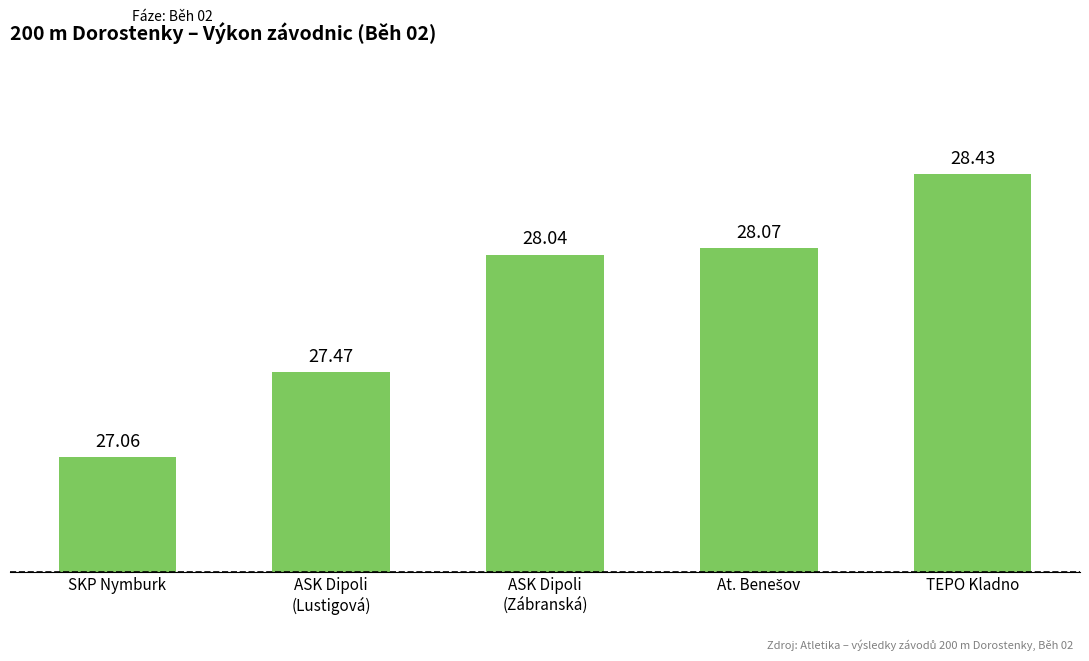

Which category has the lowest value across all series?

SKP Nymburk